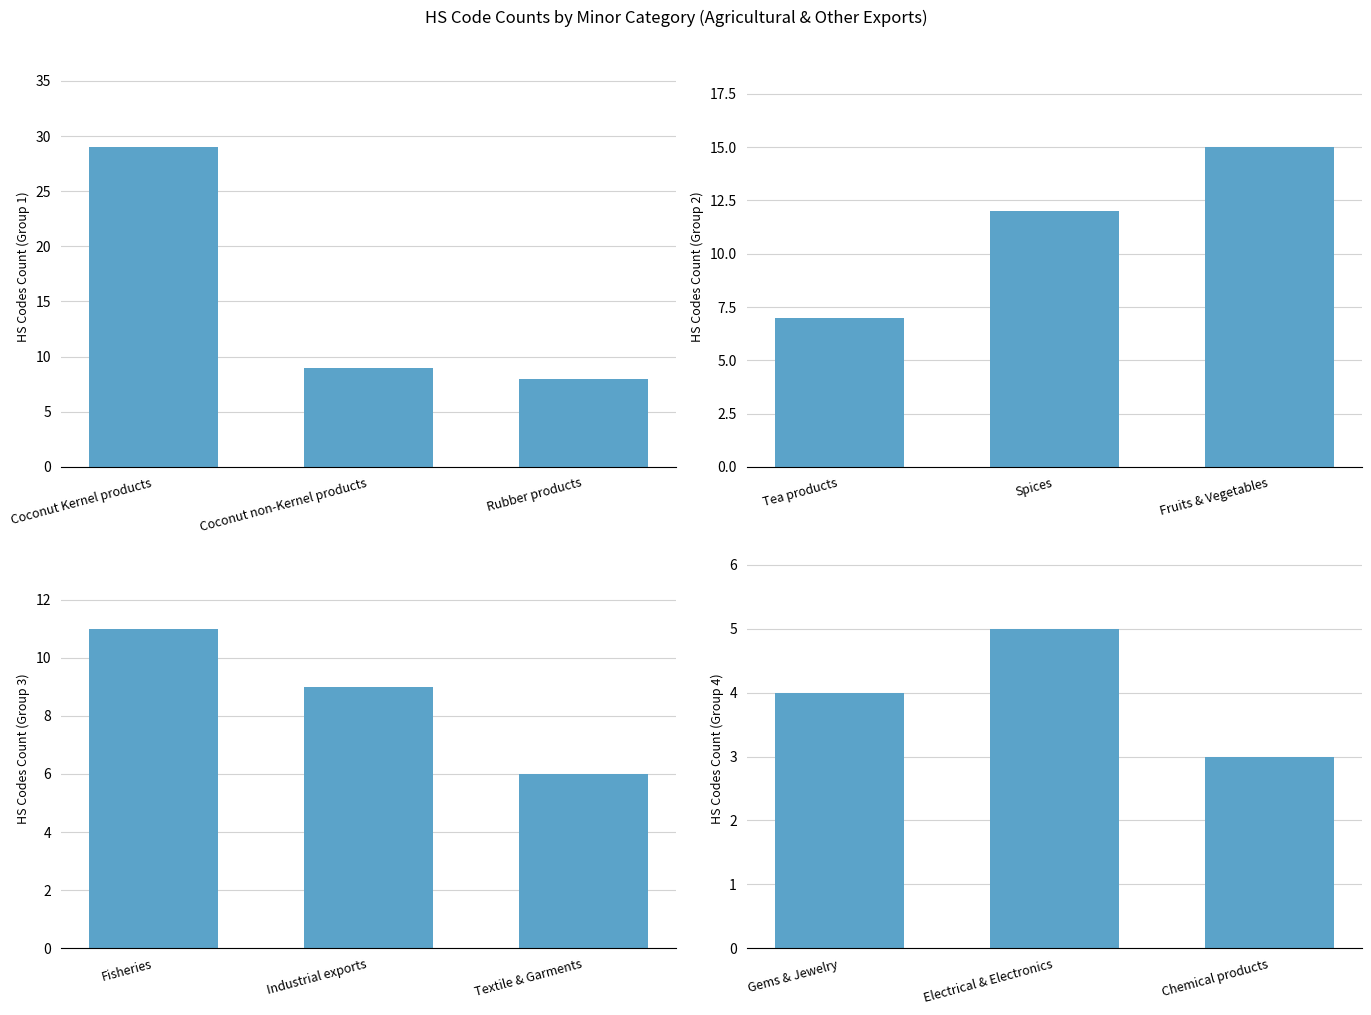

Is the value of Group 2 at Coconut Kernel products greater than the value of Group 1 at Coconut non-Kernel products?

No